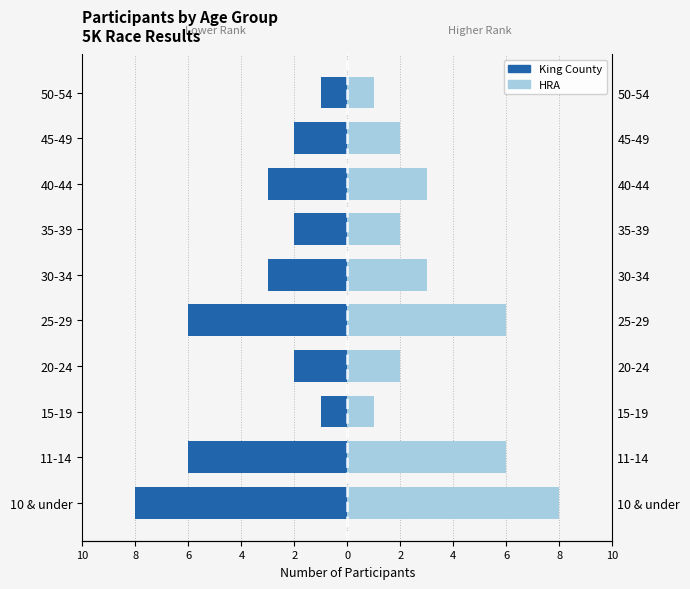

Count the Participants (left) values in the range -6 to -2.

7